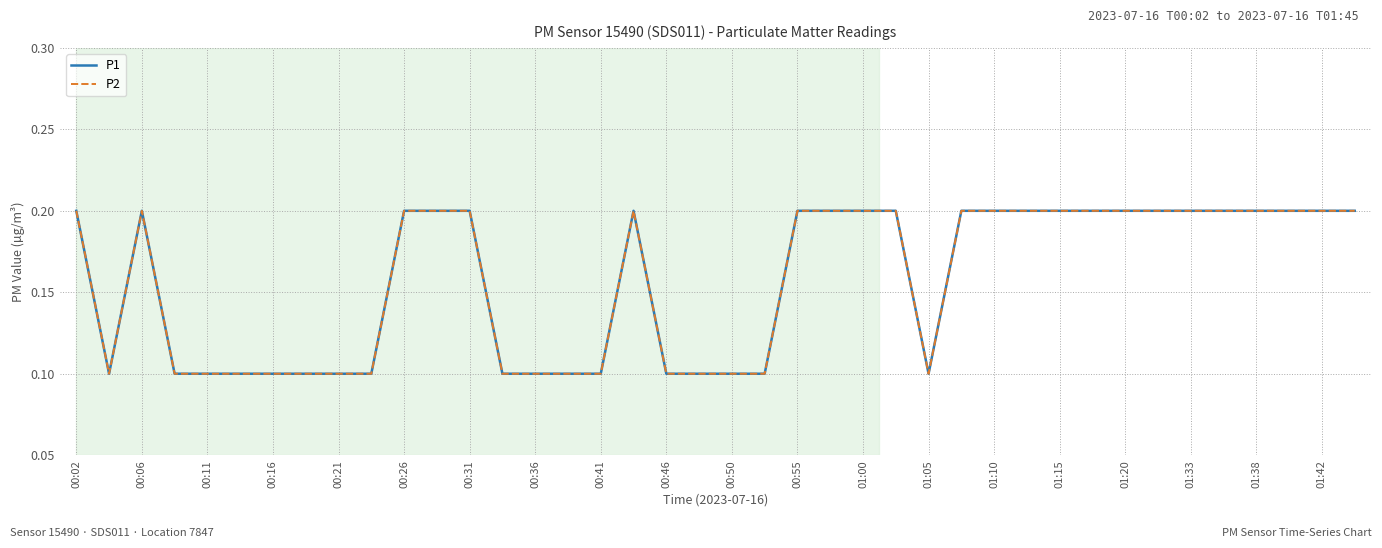

What is the sum of all P1 values?

6.3